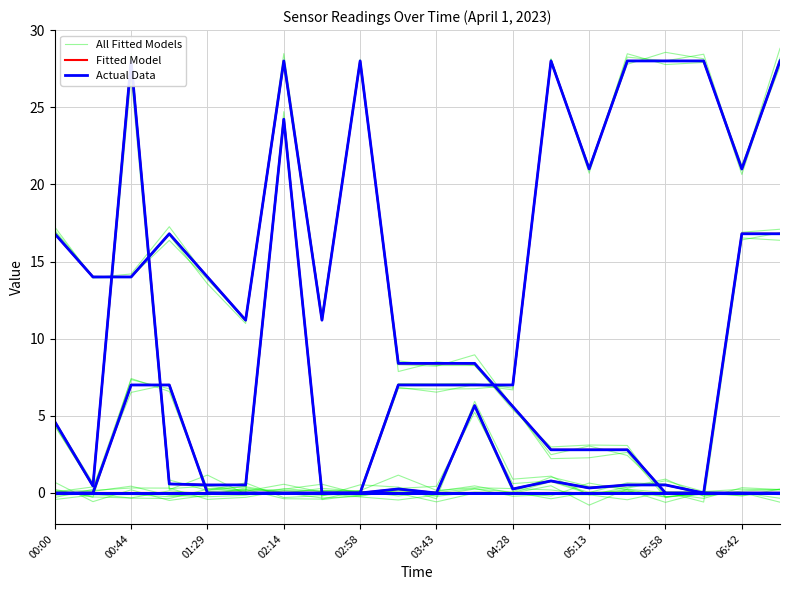

What is the sum of all All Fitted Models values?

225.8